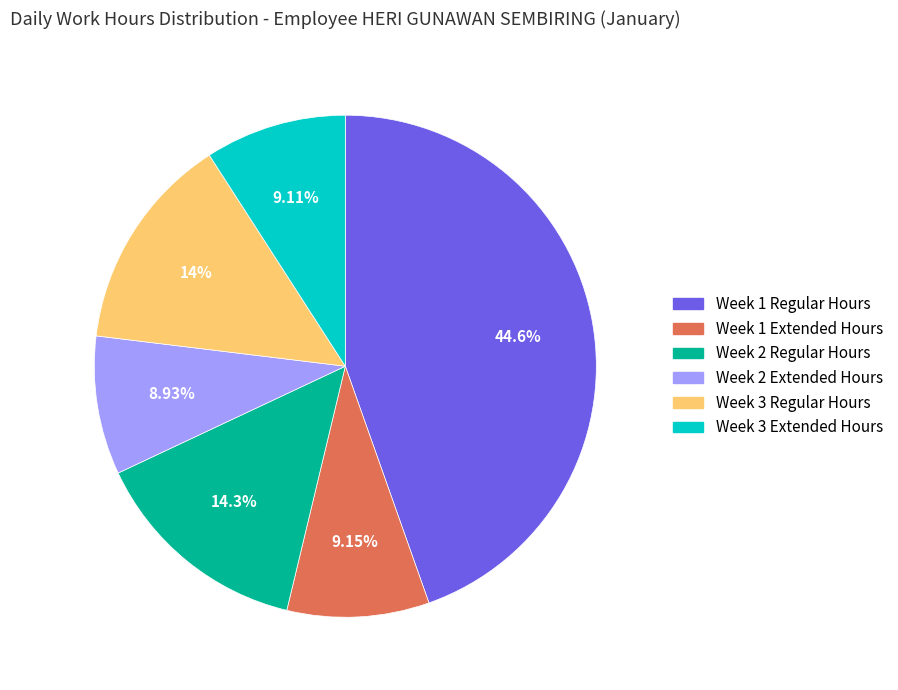

Is there any slice that represents more than half of the pie?

No